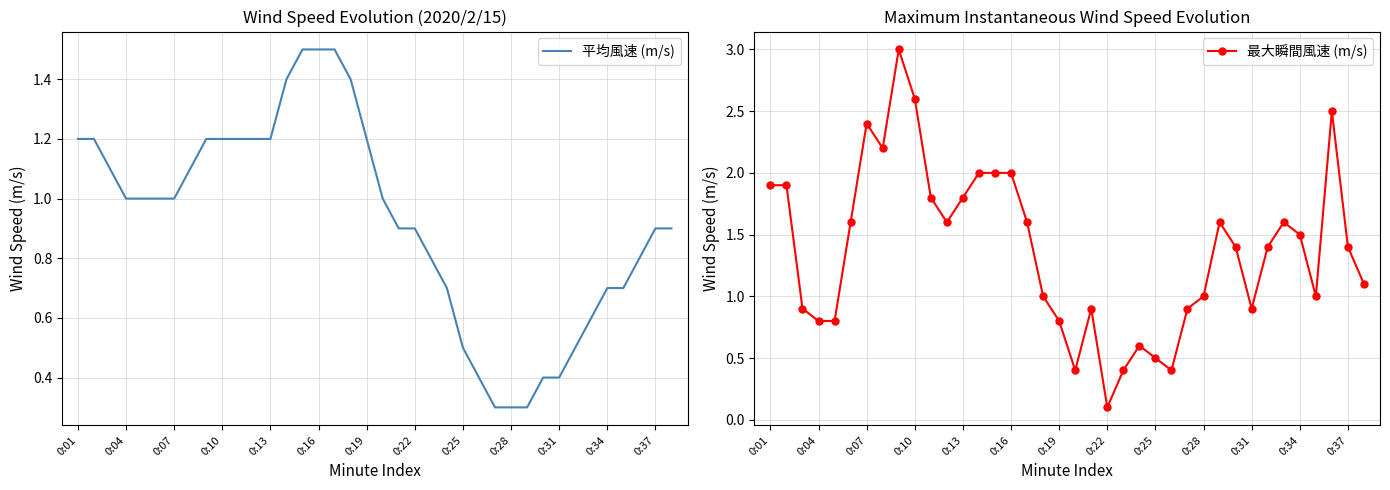

How many intersections are there between 平均風速 (m/s) and 最大瞬間風速 (m/s)?

3